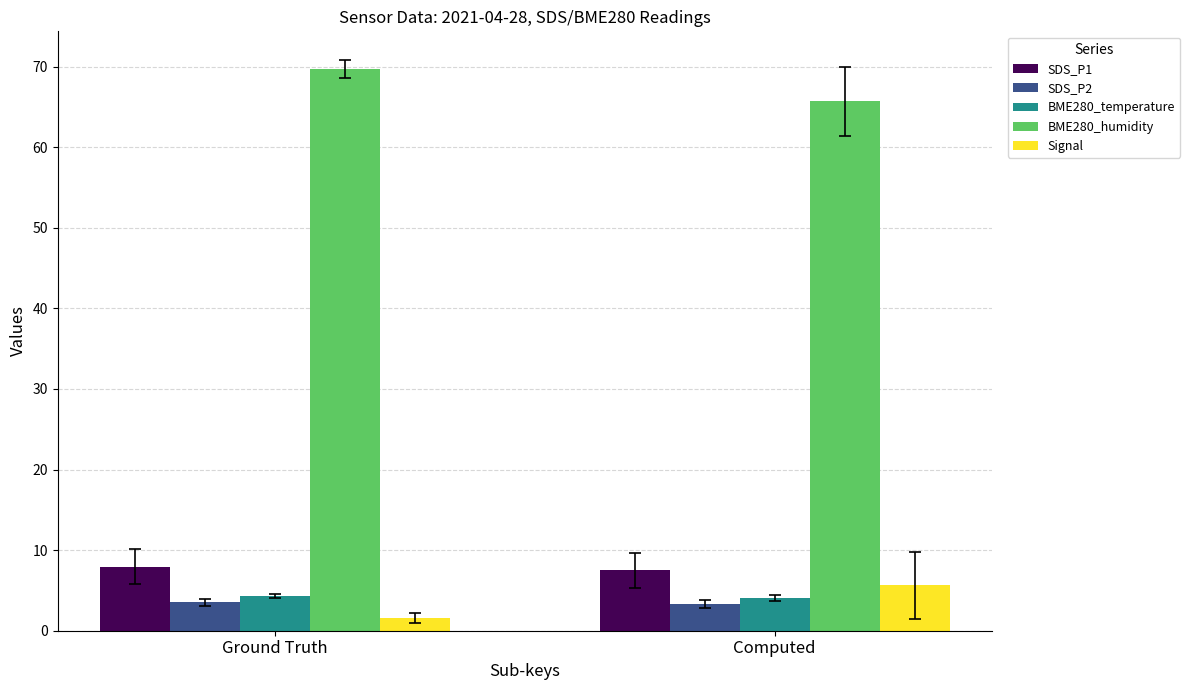

Are the bars horizontal?

No